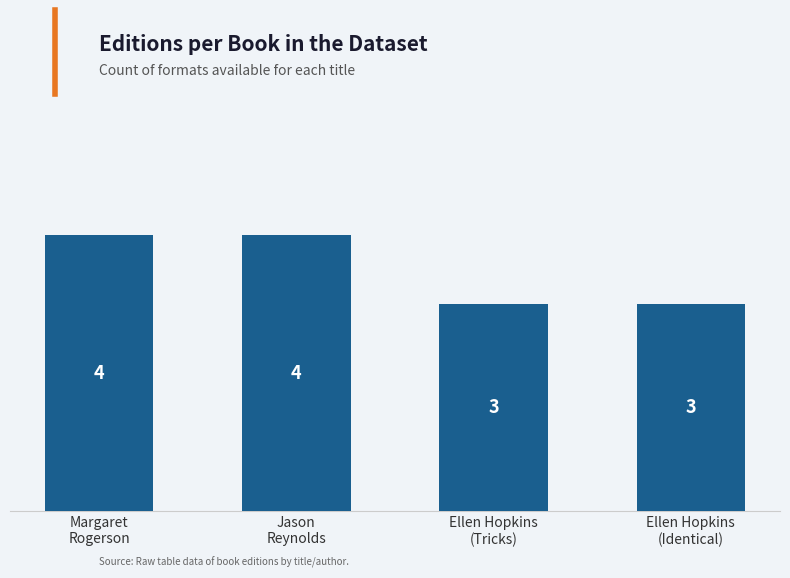

The value at Ellen Hopkins
(Tricks) is 5. True or false?

False